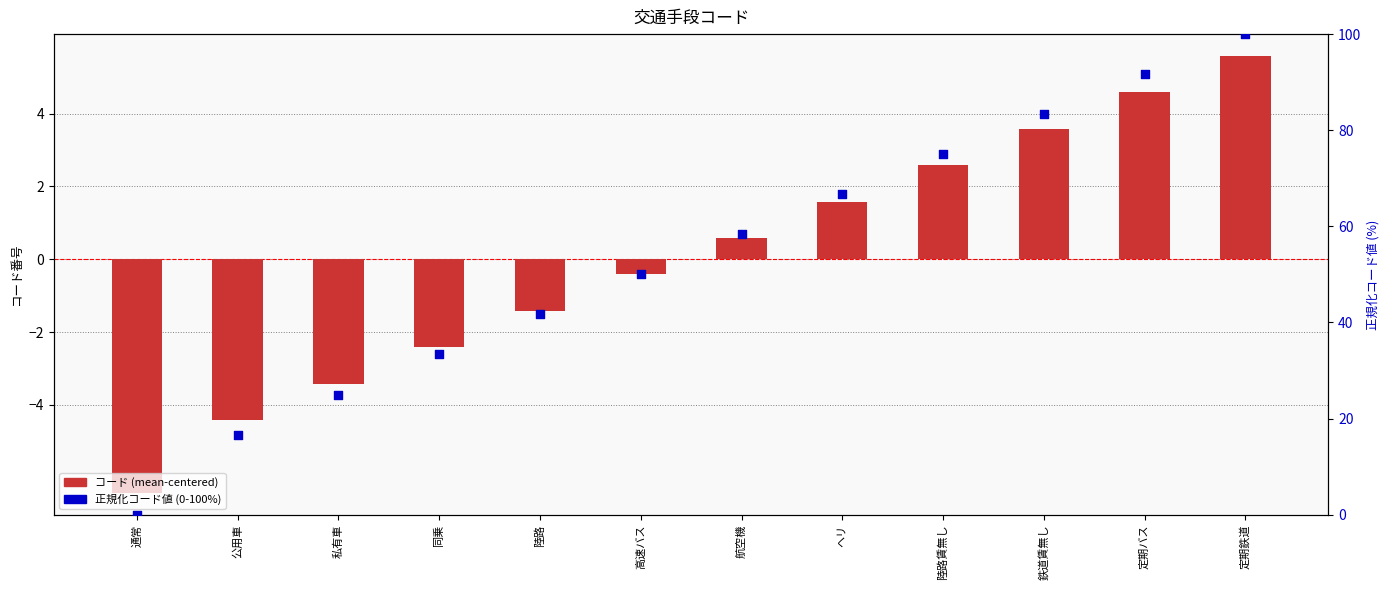

What is the total value across all series at 陸路賃無し?

77.6